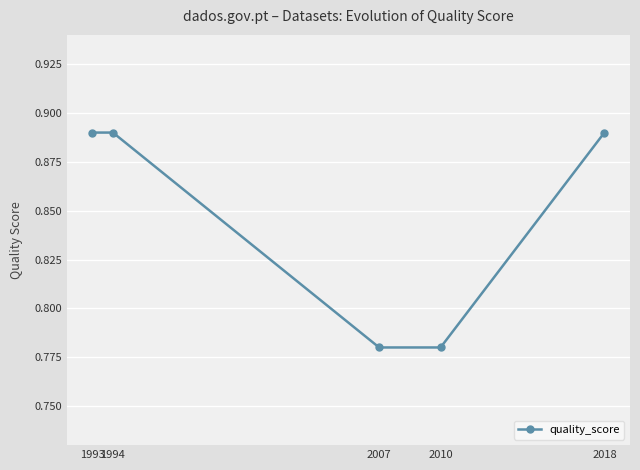

How many values are between 0 and 1?

5